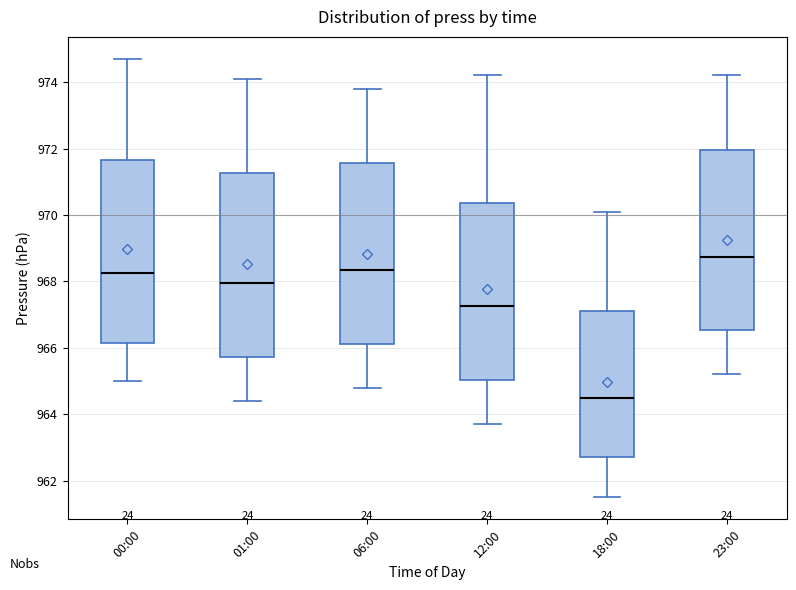

Reading left to right, read every box against the y-axis: the position of its median line, the range the box covers, and the ends of its whiskers. The values are not printed on the chart, so give them approximately, as read against the axis.

00:00: median 968.2, box 966.2 to 971.6, whiskers 965.0 to 974.8
01:00: median 968.0, box 965.8 to 971.2, whiskers 964.4 to 974.2
06:00: median 968.4, box 966.2 to 971.6, whiskers 964.8 to 973.8
12:00: median 967.2, box 965.0 to 970.4, whiskers 963.8 to 974.2
18:00: median 964.6, box 962.8 to 967.2, whiskers 961.6 to 970.2
23:00: median 968.8, box 966.6 to 972.0, whiskers 965.2 to 974.2